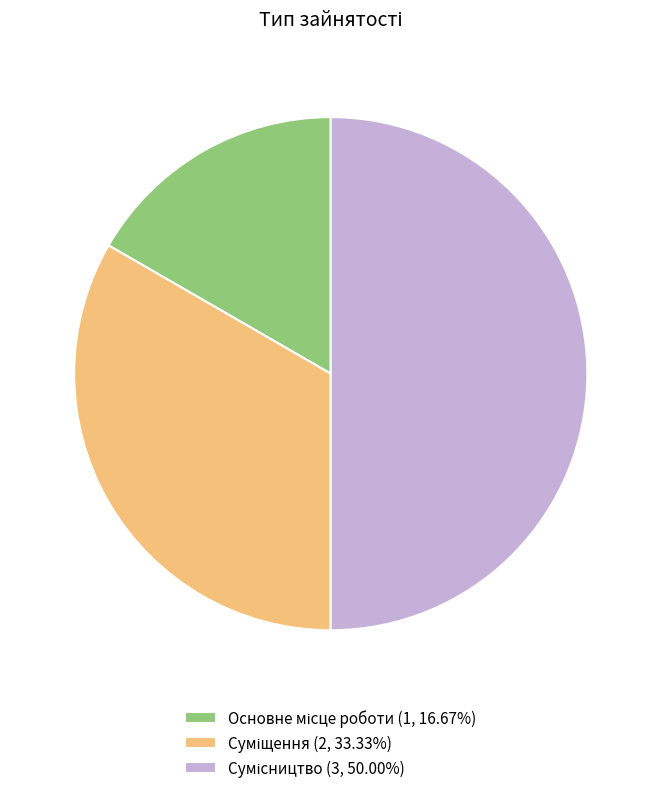

What is the largest slice in the pie chart?

Сумісництво